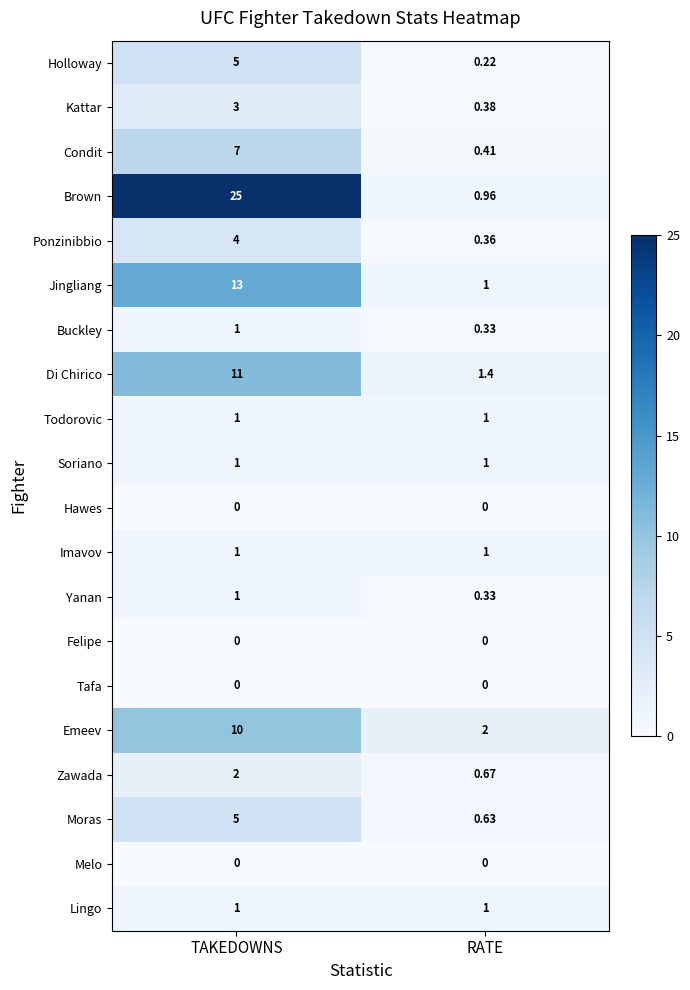

Is the value of Hawes at RATE greater than the value of Imavov at RATE?

No